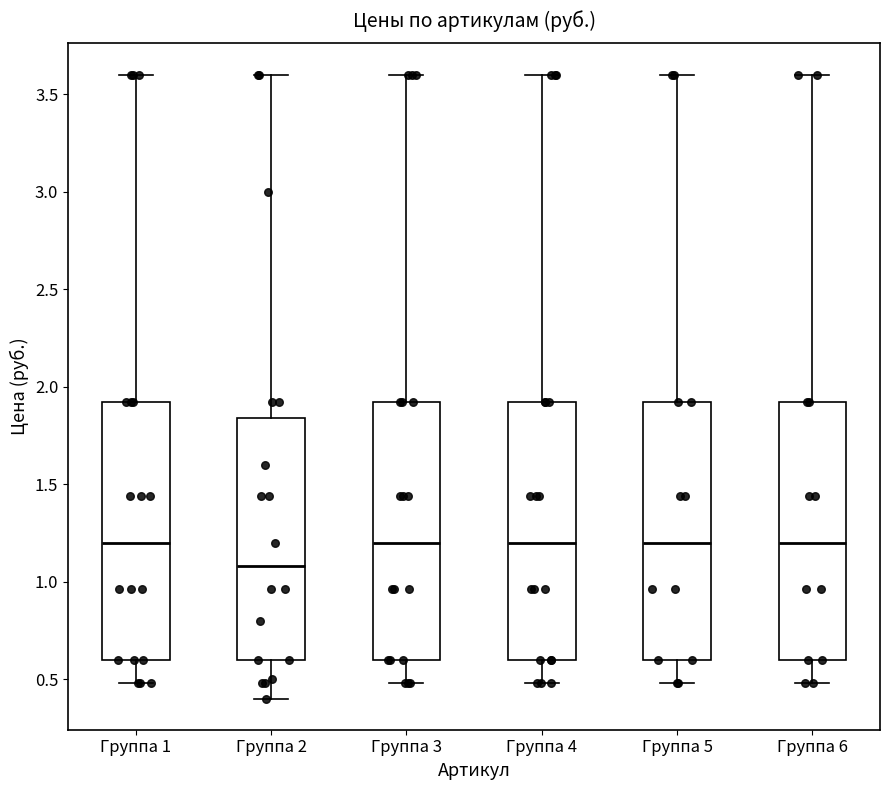

Reading left to right, read every box against the y-axis: the position of its median line, the range the box covers, and the ends of its whiskers. The values are not printed on the chart, so give them approximately, as read against the axis.

Группа 1: median 1.20, box 0.60 to 1.90, whiskers 0.50 to 3.60
Группа 2: median 1.10, box 0.60 to 1.85, whiskers 0.40 to 3.60
Группа 3: median 1.20, box 0.60 to 1.90, whiskers 0.50 to 3.60
Группа 4: median 1.20, box 0.60 to 1.90, whiskers 0.50 to 3.60
Группа 5: median 1.20, box 0.60 to 1.90, whiskers 0.50 to 3.60
Группа 6: median 1.20, box 0.60 to 1.90, whiskers 0.50 to 3.60